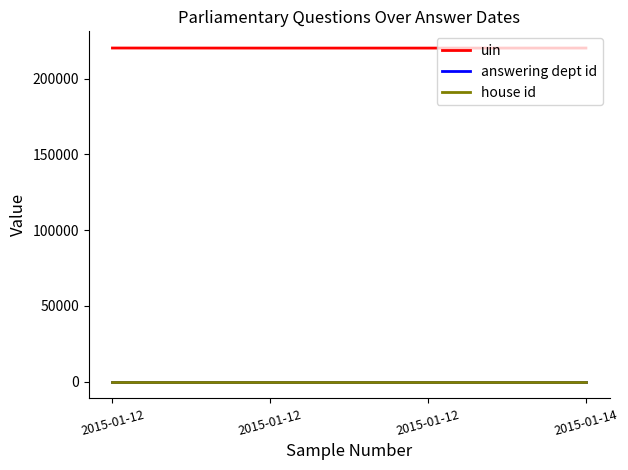

Reading left to right, extract all data points from this chart.

uin: 2015-01-12=220110	2015-01-12=220065	2015-01-12=220066	2015-01-14=220094
answering dept id: 2015-01-12=11	2015-01-12=11	2015-01-12=11	2015-01-14=11
house id: 2015-01-12=1	2015-01-12=1	2015-01-12=1	2015-01-14=1